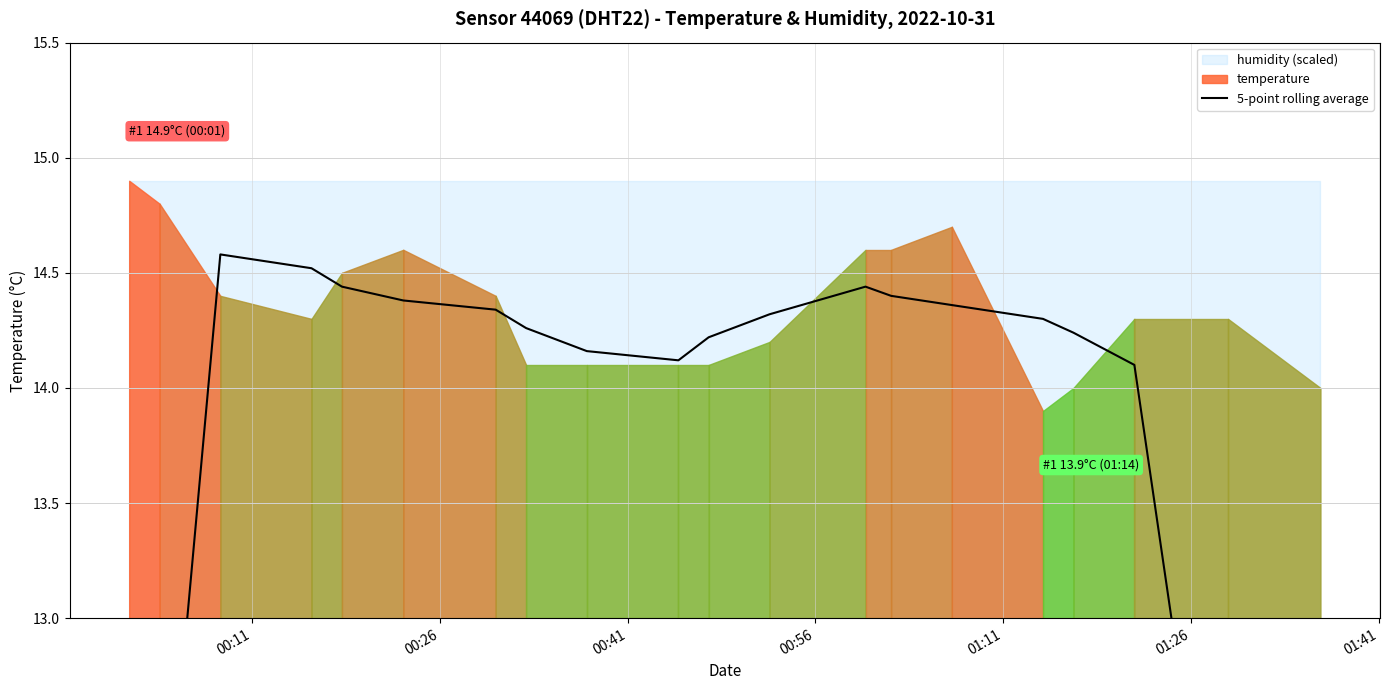

What is the approximate value at 00:56?

14.5